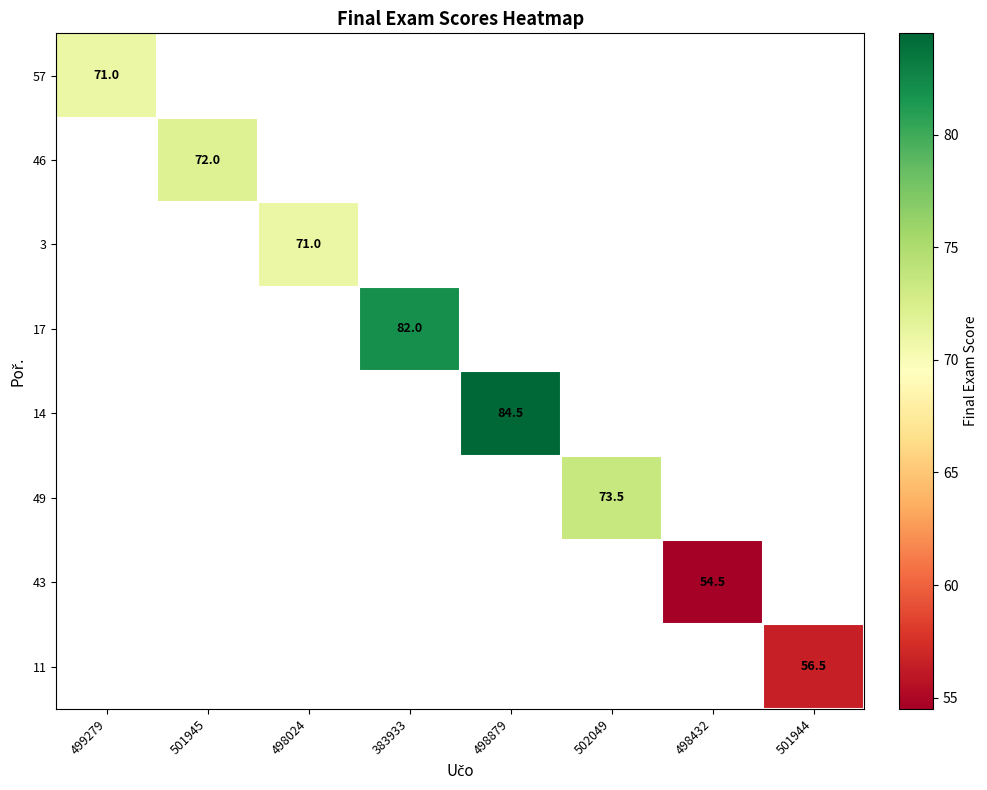

Is it true that 11 equals 56.5 at 501944?

True